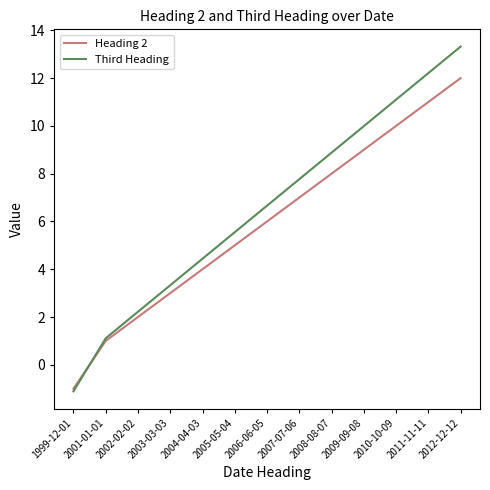

What is the maximum value shown in the chart?

13.3